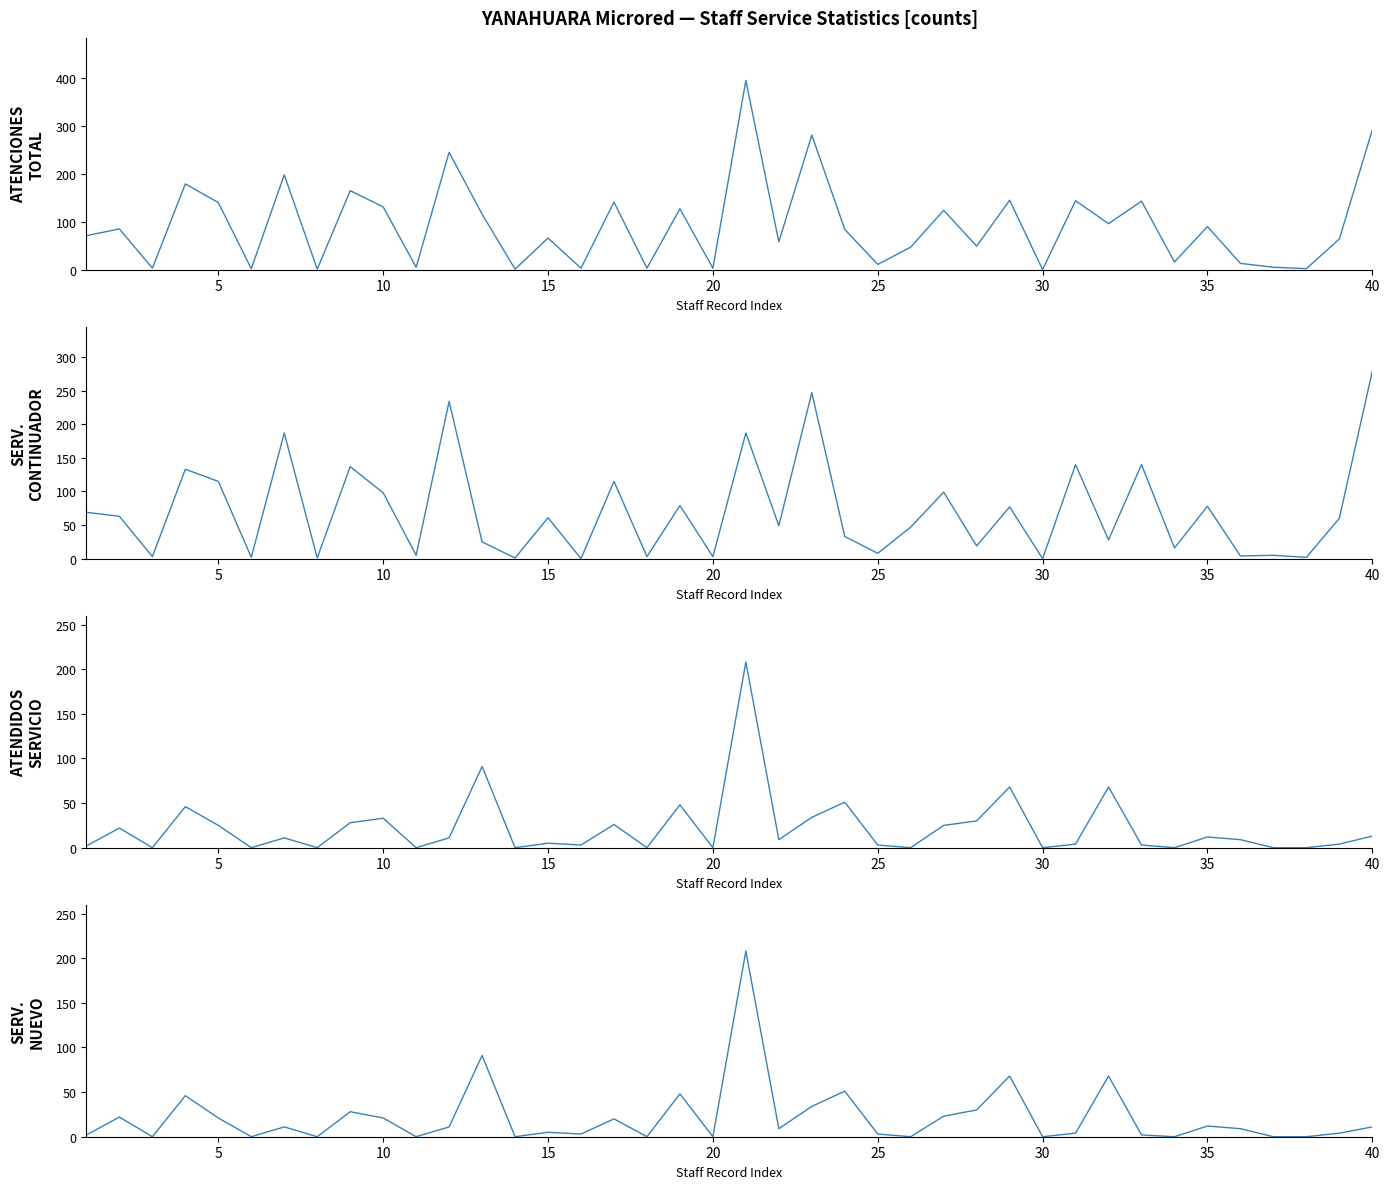

How many lines are shown in the chart?

4